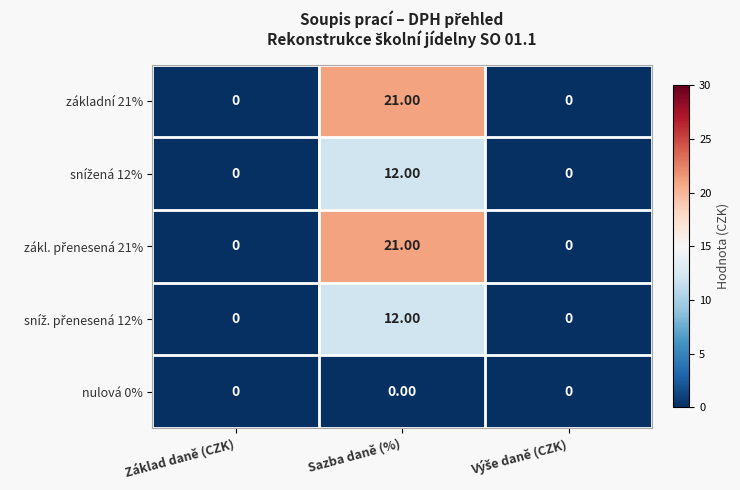

How many categories are shown in the chart?

3